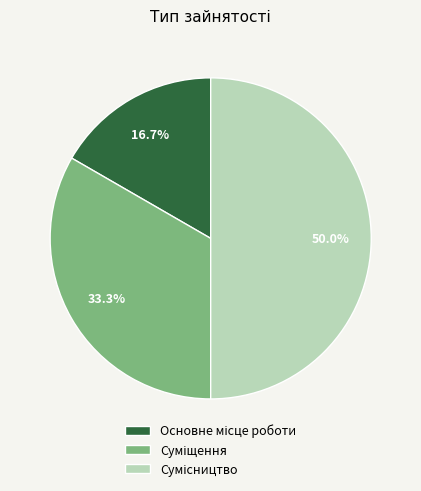

How many slices are in this pie chart?

3